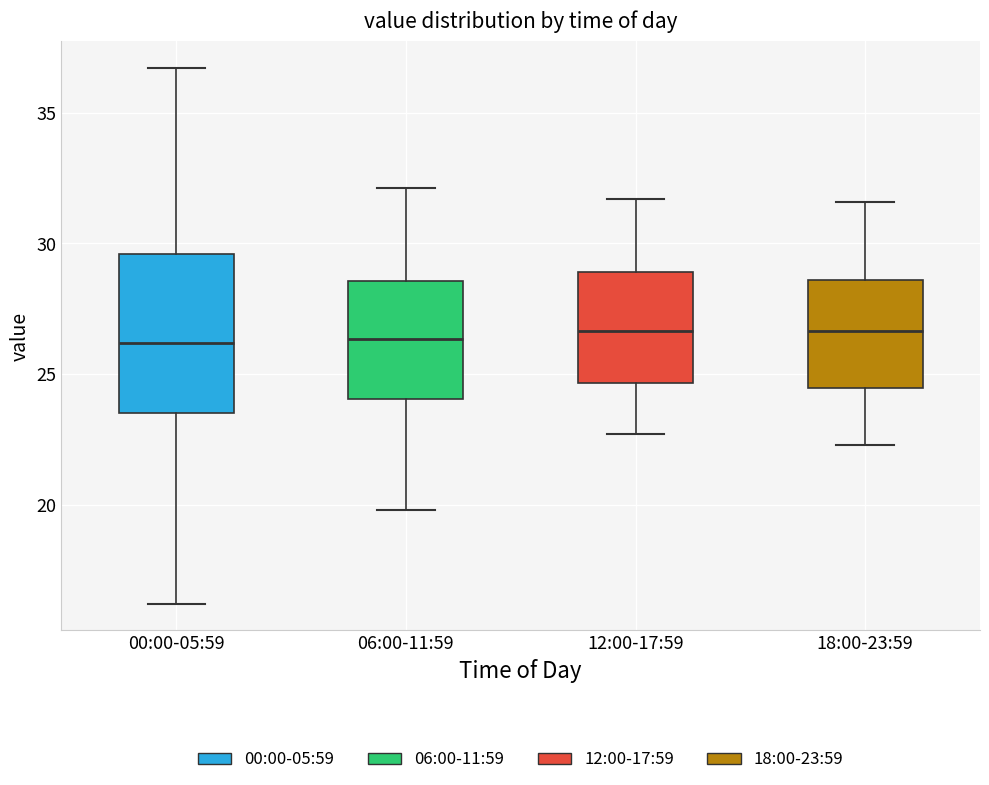

Reading left to right, read every box against the y-axis: the position of its median line, the range the box covers, and the ends of its whiskers. The values are not printed on the chart, so give them approximately, as read against the axis.

00:00-05:59: median 26.0, box 23.5 to 29.5, whiskers 16.0 to 36.5
06:00-11:59: median 26.5, box 24.0 to 28.5, whiskers 20.0 to 32.0
12:00-17:59: median 26.5, box 24.5 to 29.0, whiskers 22.5 to 31.5
18:00-23:59: median 26.5, box 24.5 to 28.5, whiskers 22.5 to 31.5